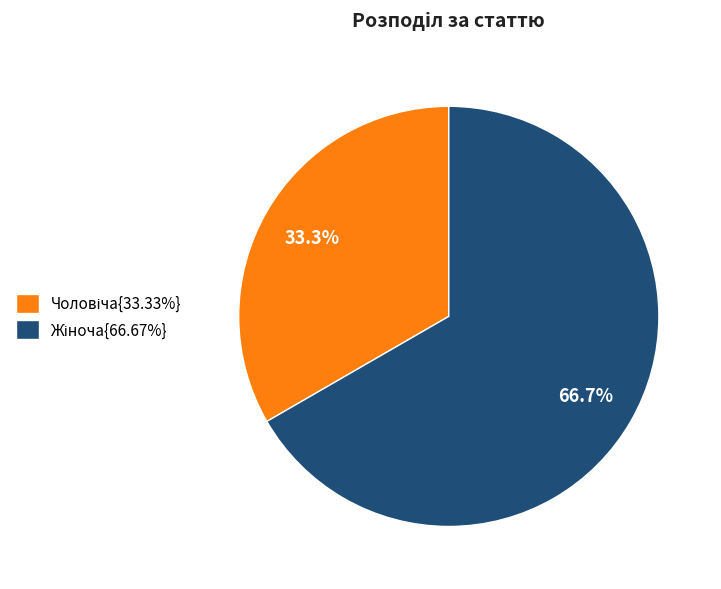

Does any single category account for the majority?

Yes